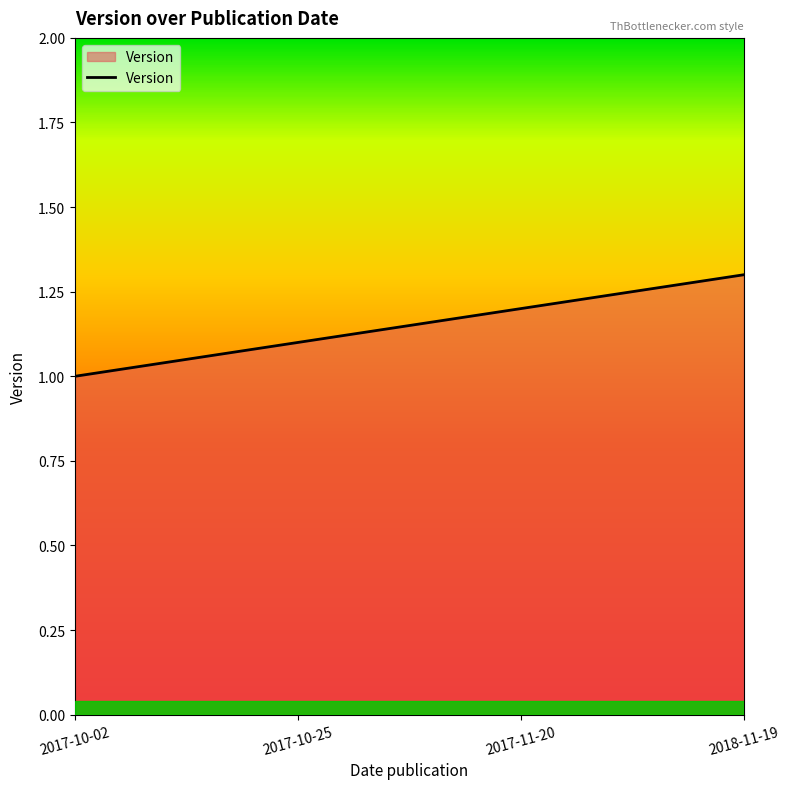

What is the approximate value at 2017-10-02?

1.0